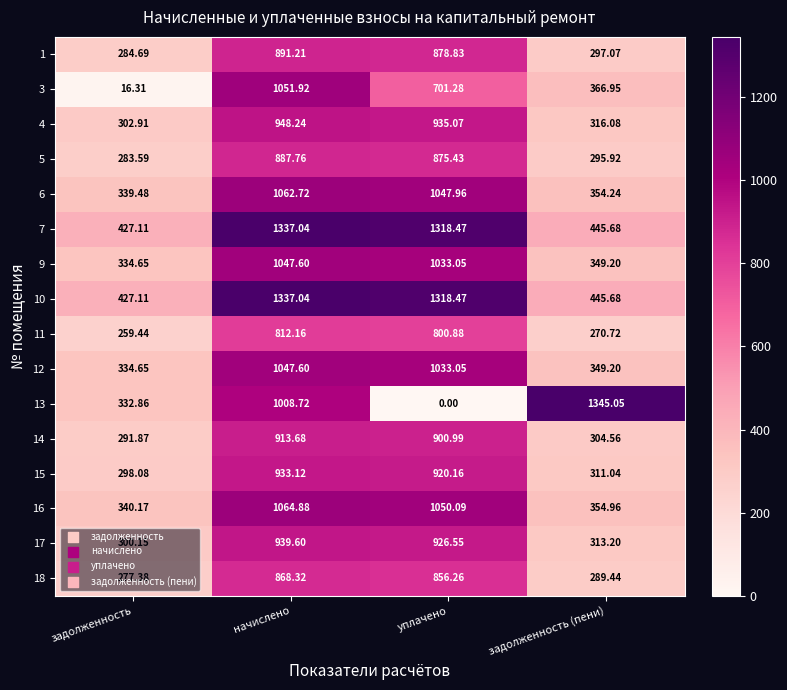

List the labels in order of 1 value, largest first.

начислено, уплачено, задолженность (пени), задолженность